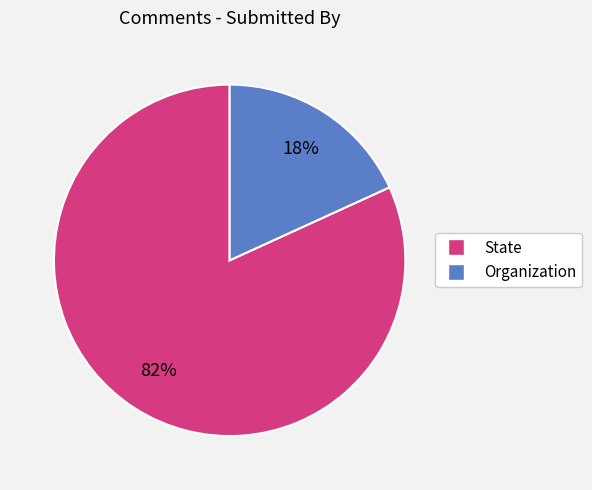

The State slice represents 82% of the pie. True or false?

True